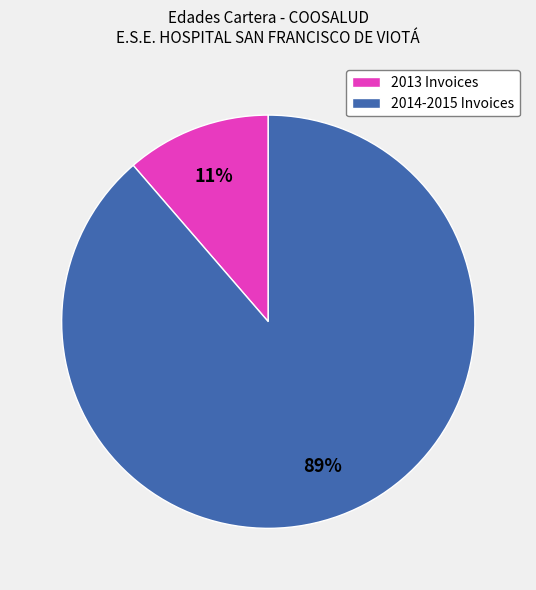

Is there any slice that represents more than half of the pie?

Yes